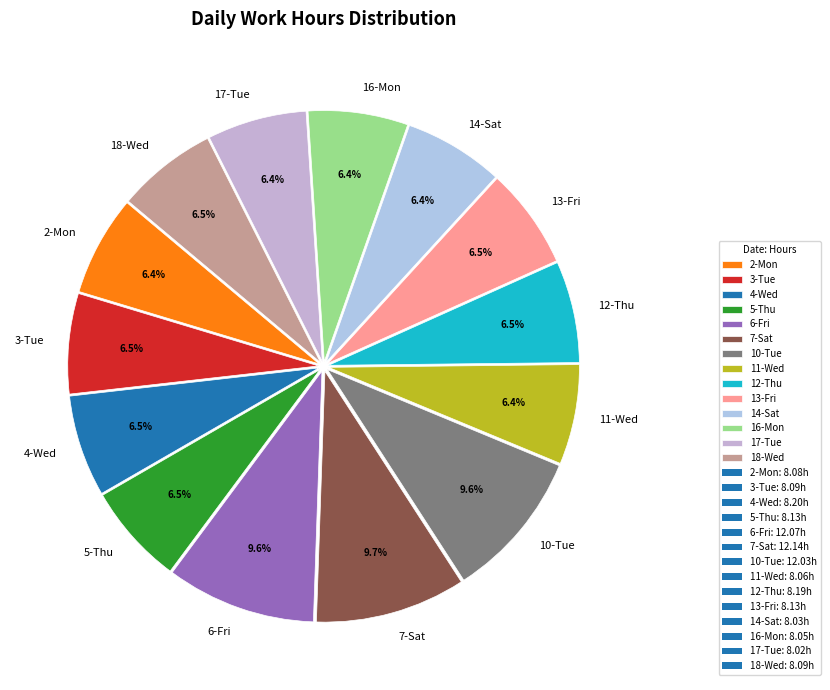

What percentage do 3-Tue and 6-Fri together represent?

16.1%